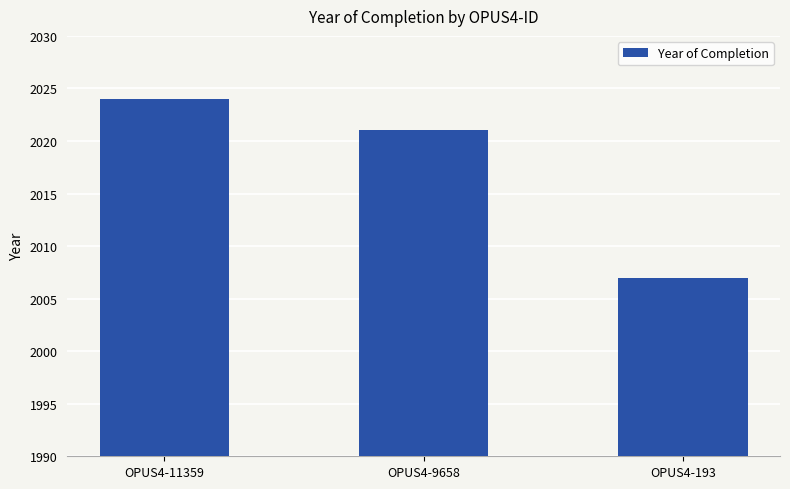

What is the value of the 3rd bar from the left?

2007